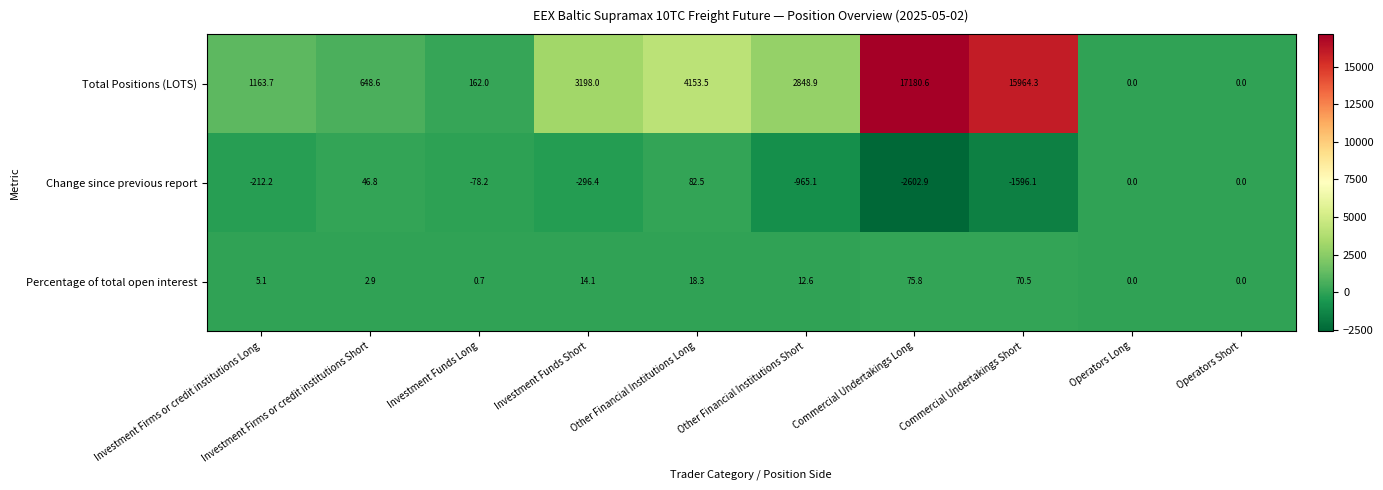

Which series has the widest spread of values?

Total Positions (LOTS)